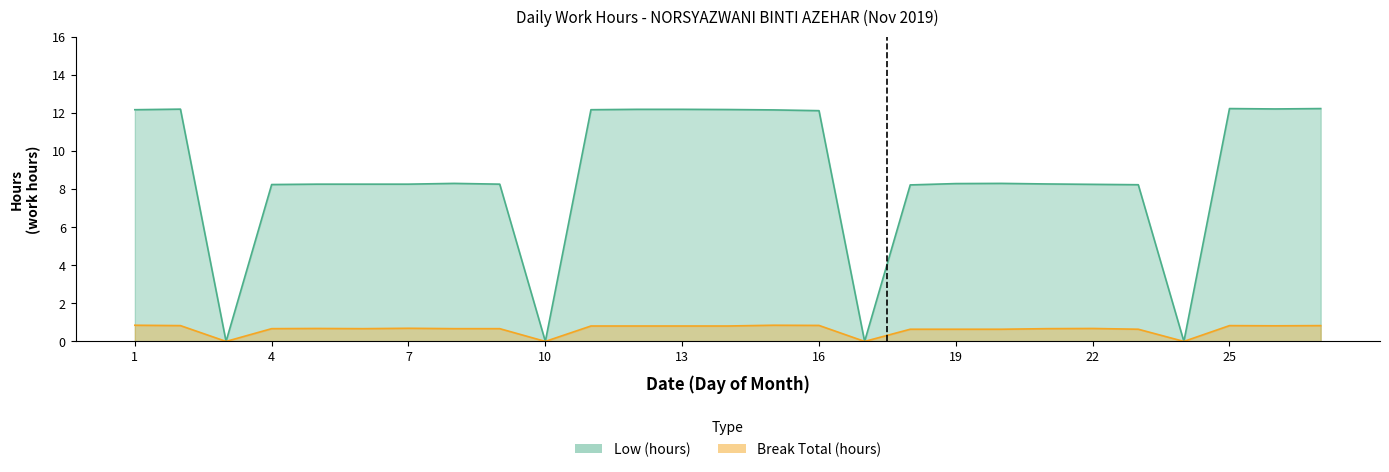

What is the value of the Low (hours) point at the 8th from the left?

8.3